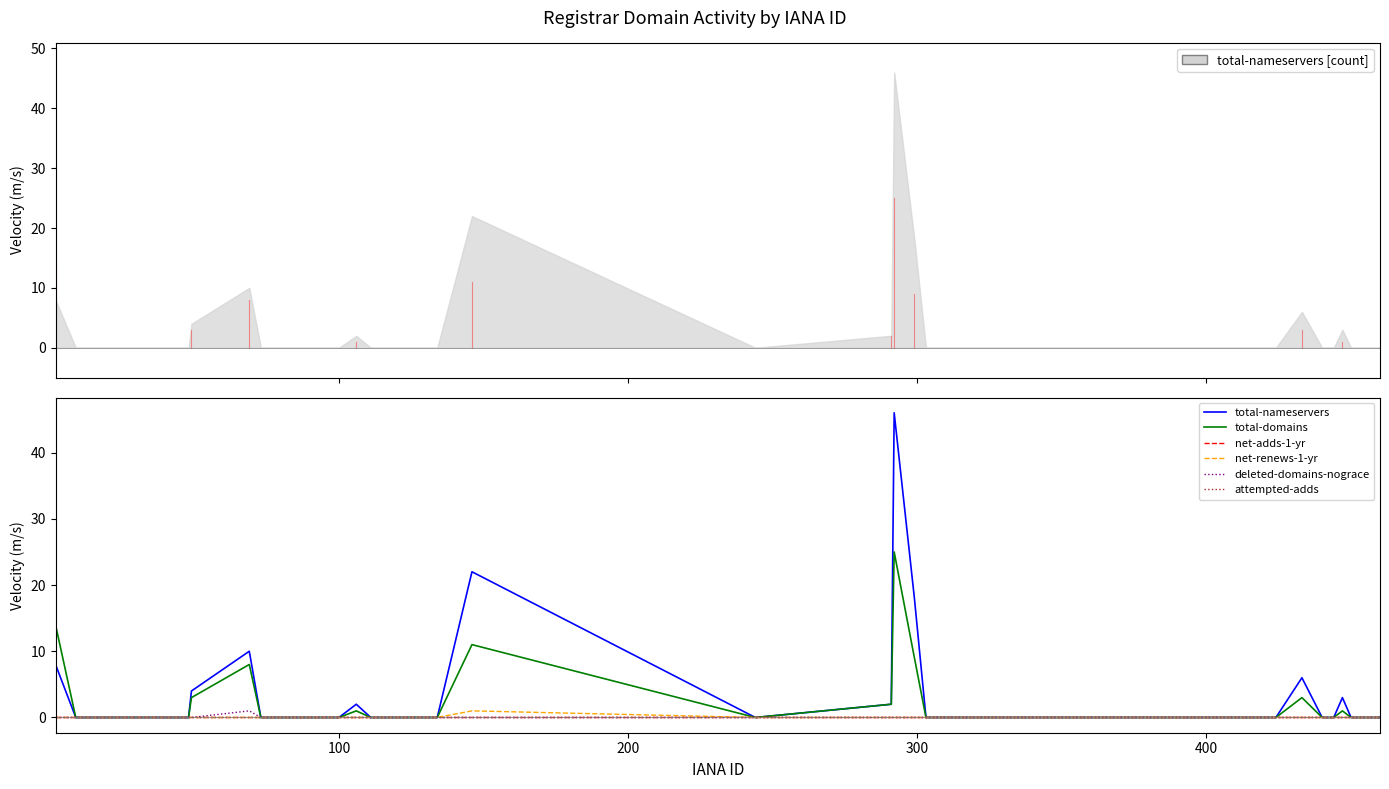

True or false: total-domains and attempted-adds intersect in this chart.

False